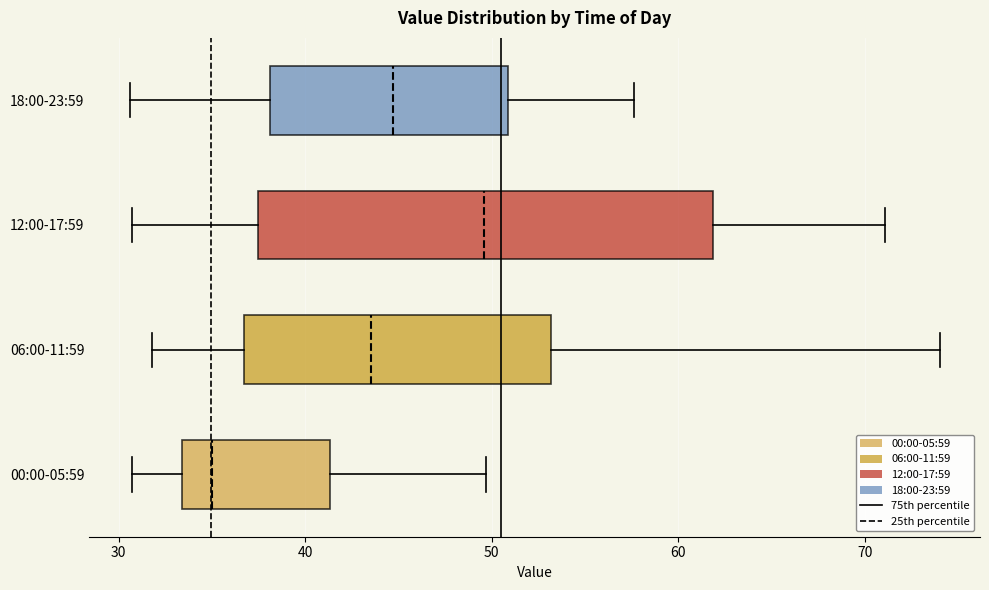

Reading bottom to top, read every box against the x-axis: the position of its median line, the range the box covers, and the ends of its whiskers. The values are not printed on the chart, so give them approximately, as read against the axis.

00:00-05:59: median 35, box 33 to 41, whiskers 31 to 50
06:00-11:59: median 44, box 37 to 53, whiskers 32 to 74
12:00-17:59: median 50, box 37 to 62, whiskers 31 to 71
18:00-23:59: median 45, box 38 to 51, whiskers 31 to 58